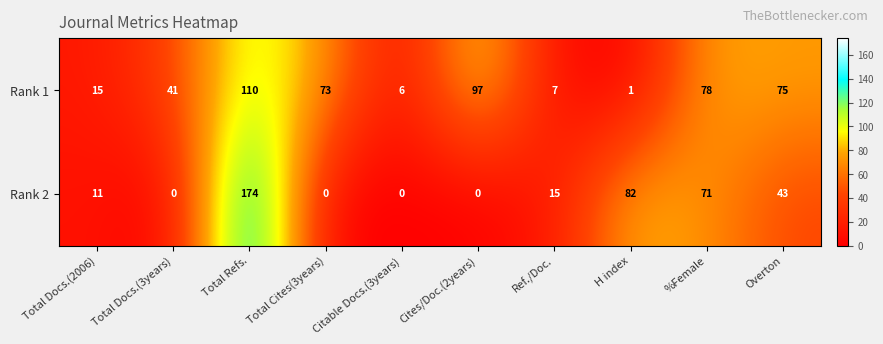

How many values in the Rank 2 series are below 15?

5